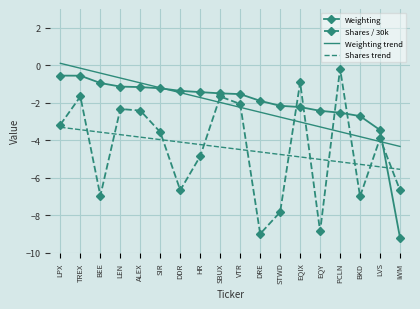

What position from the right is LEN?

15